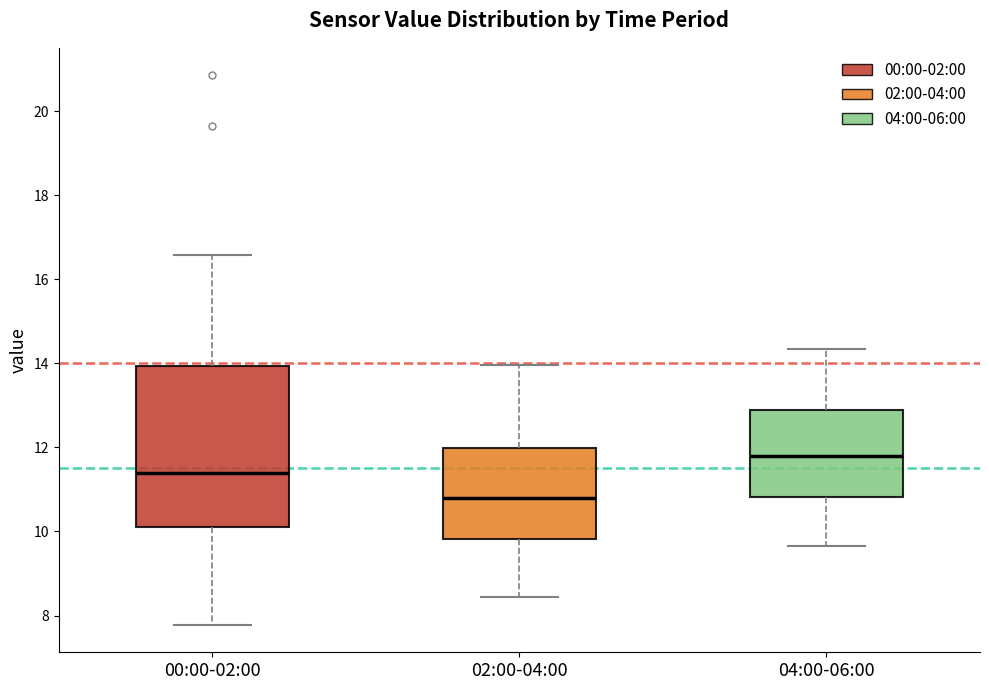

Which box is the tallest, from its lower edge to its upper edge?

00:00-02:00